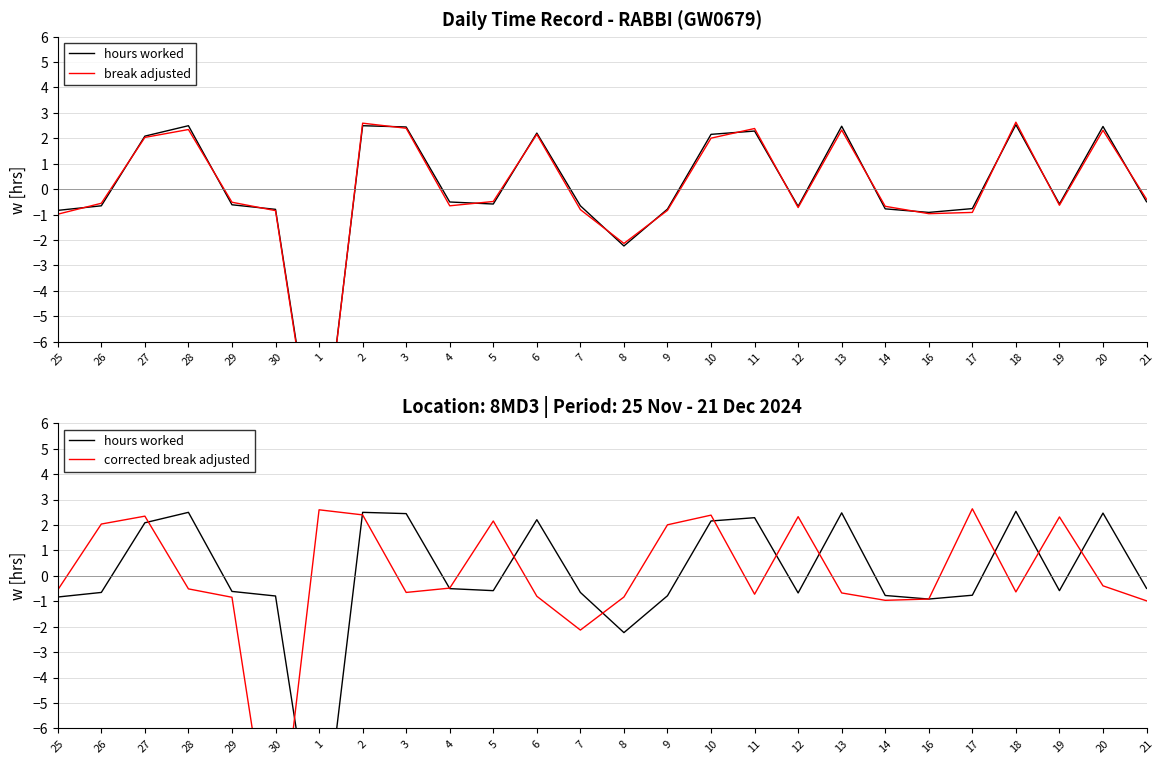

After their last crossing, which series has the higher values: break adjusted or hours worked?

break adjusted